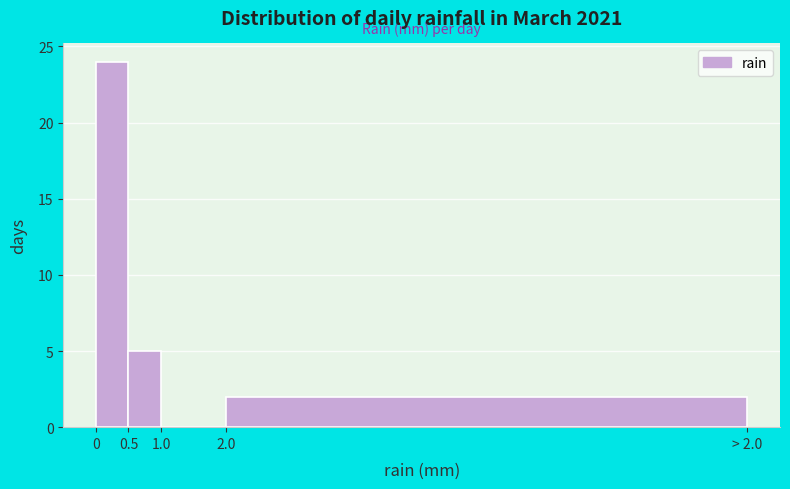

Reading left to right, extract all data points from this chart.

0=24	0.5=5	1.0=0	2.0=2